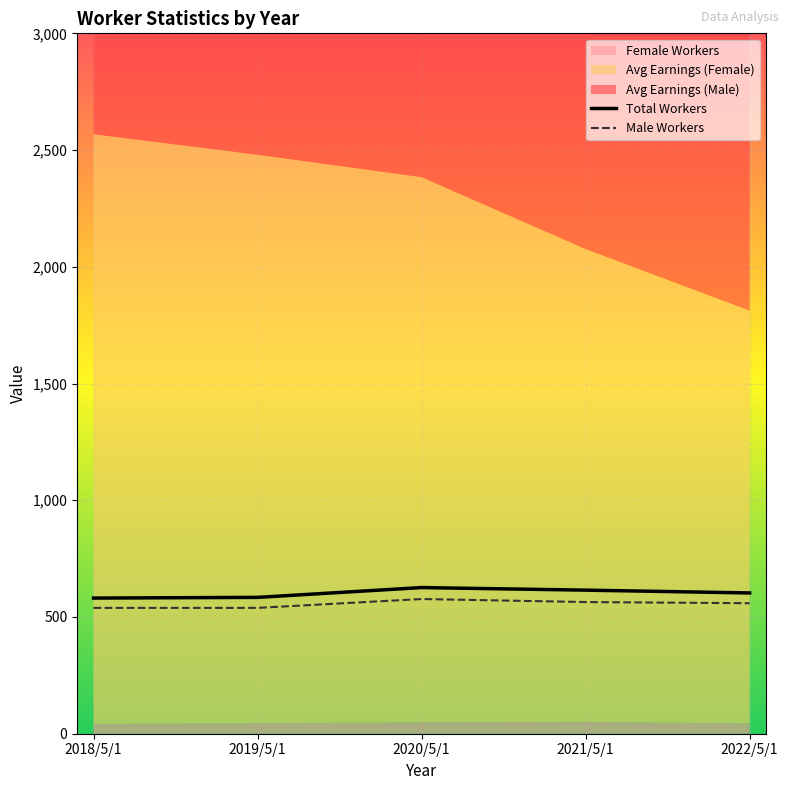

What value does the Total Workers series have at 2020/5/1, to the nearest 10?

630